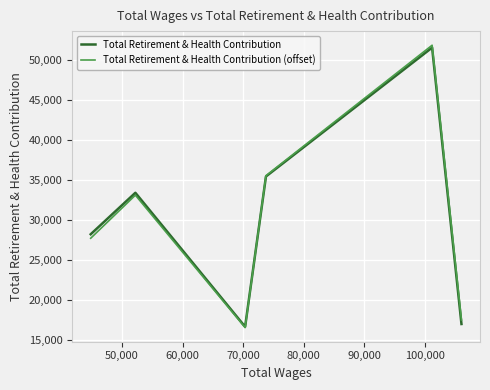

What is the minimum value for Total Retirement & Health Contribution (offset)?

16522